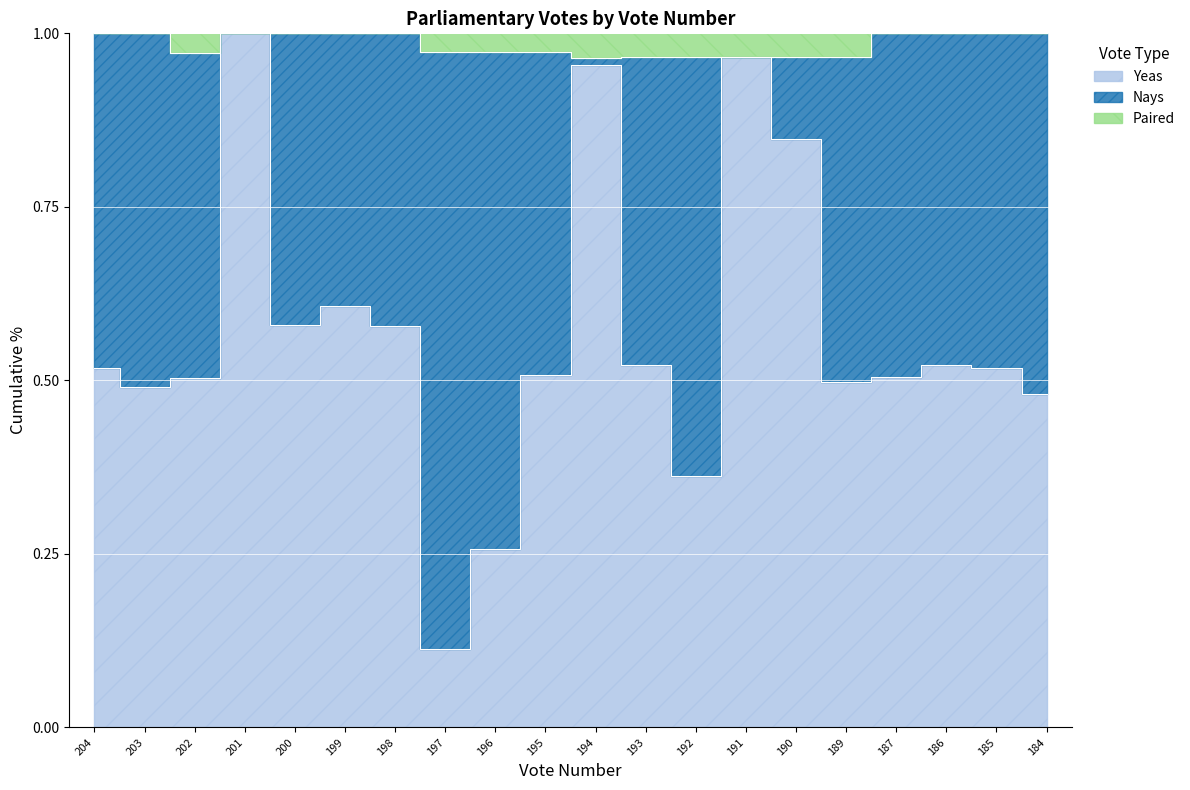

In Yeas, how many points are lower than both neighbors (excluding endpoints)?

5